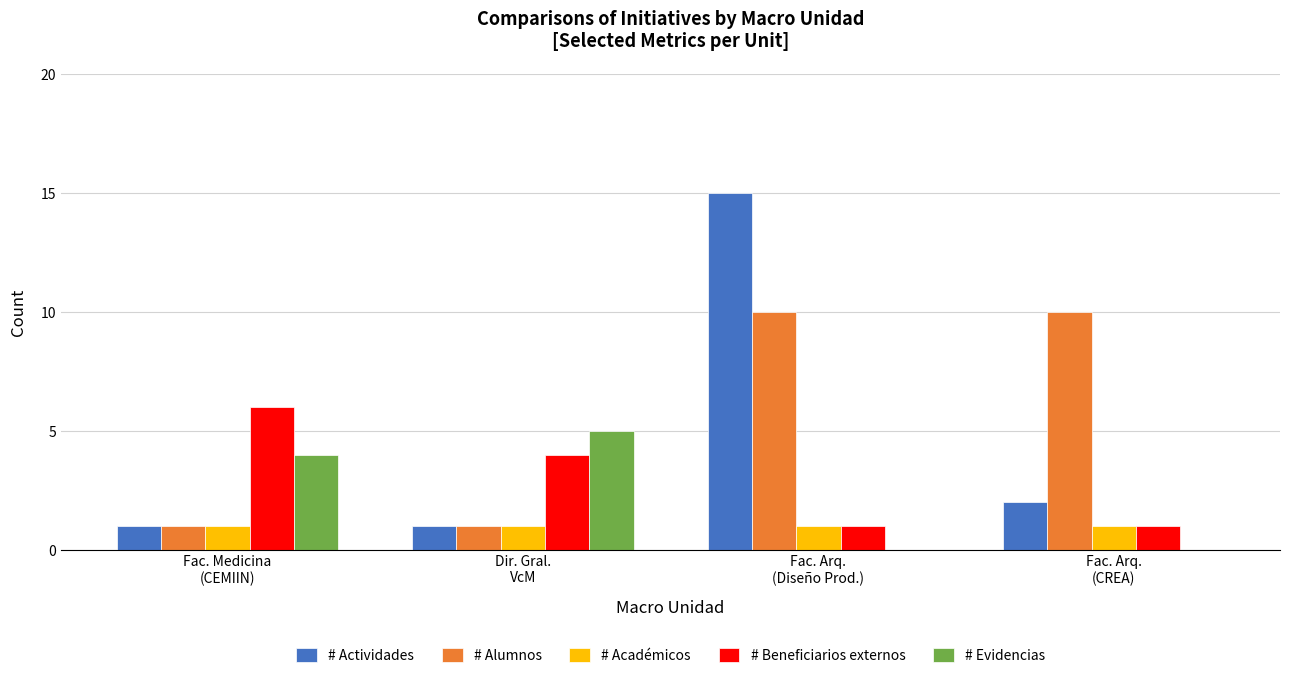

What are all the series names shown in the legend?

# Actividades, # Alumnos, # Académicos, # Beneficiarios externos, # Evidencias